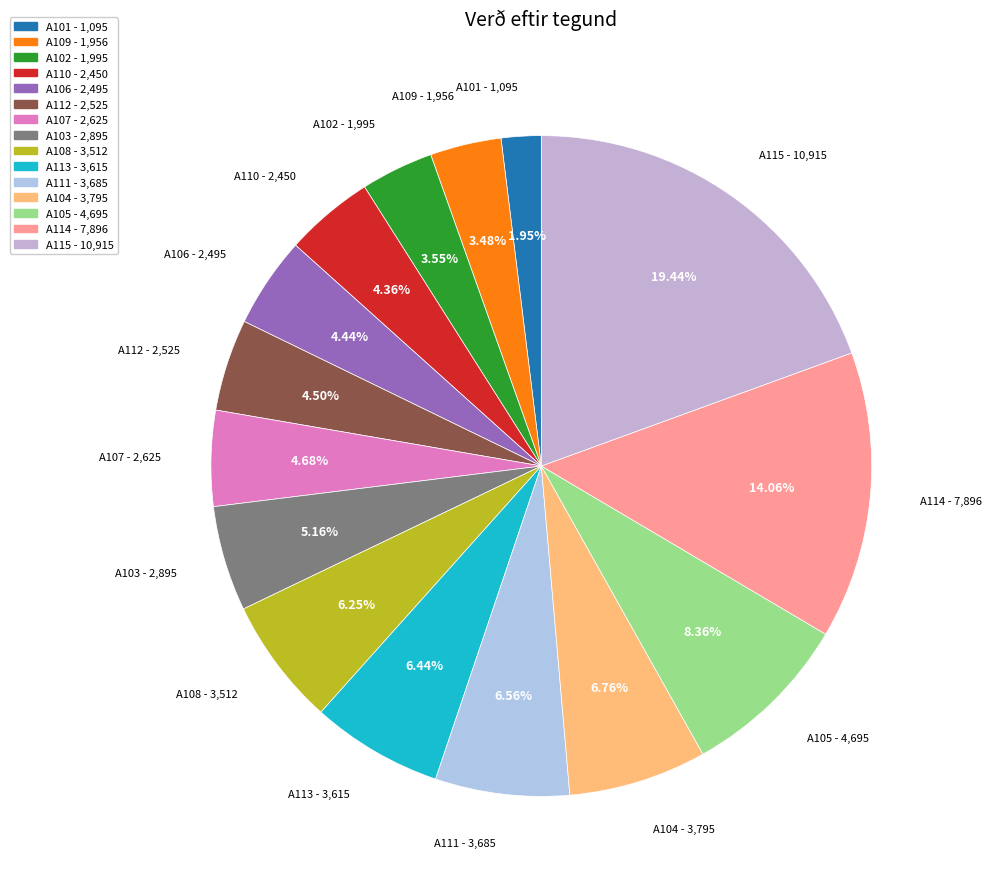

What percentage do A112 and A106 together represent?

8.9%